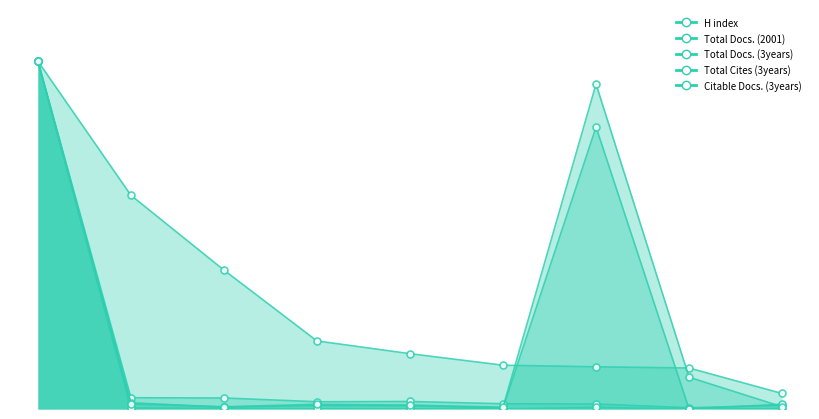

Count the number of data series in this chart.

5